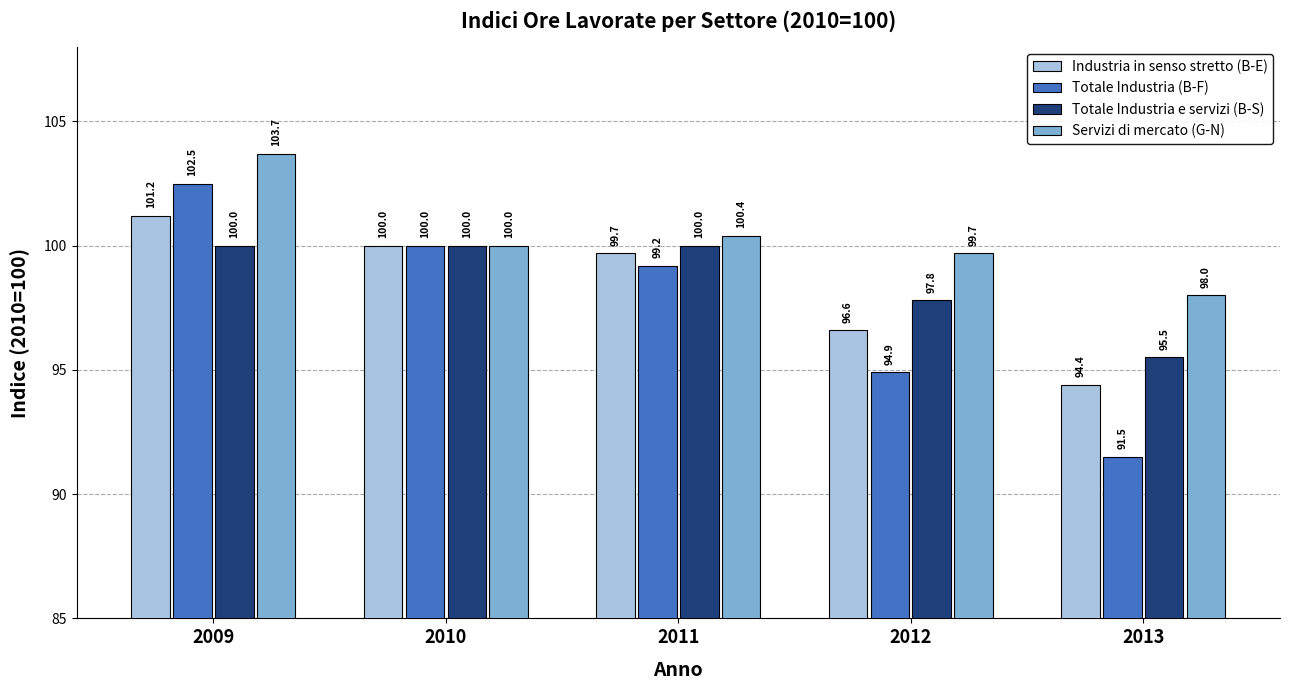

List the series in order of their peak value, lowest first.

Totale Industria e servizi (B-S), Industria in senso stretto (B-E), Totale Industria (B-F), Servizi di mercato (G-N)